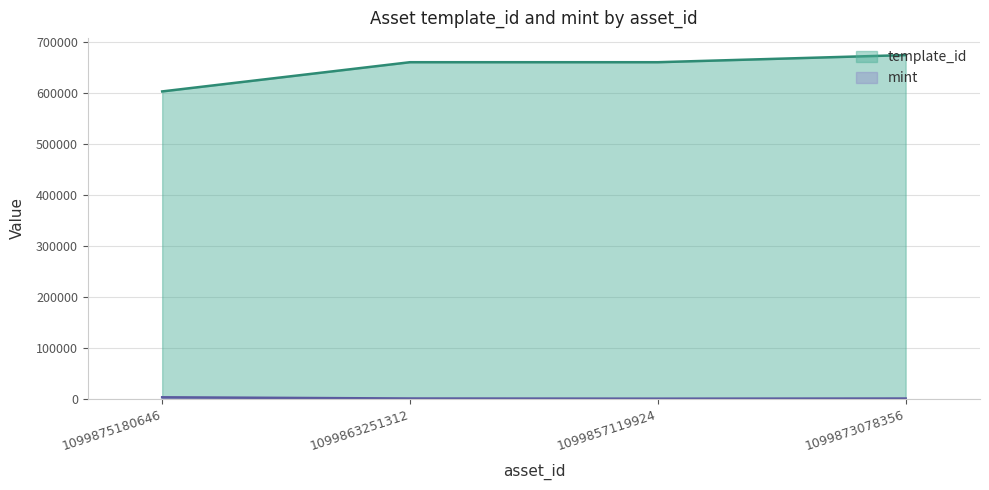

What is the difference between the maximum and minimum values in the template_id series?

71321